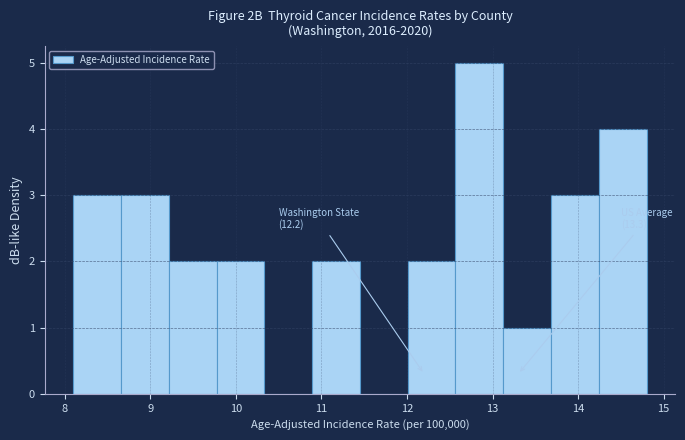

Which range on the x-axis has the tallest bar?

12.6 to 13.1